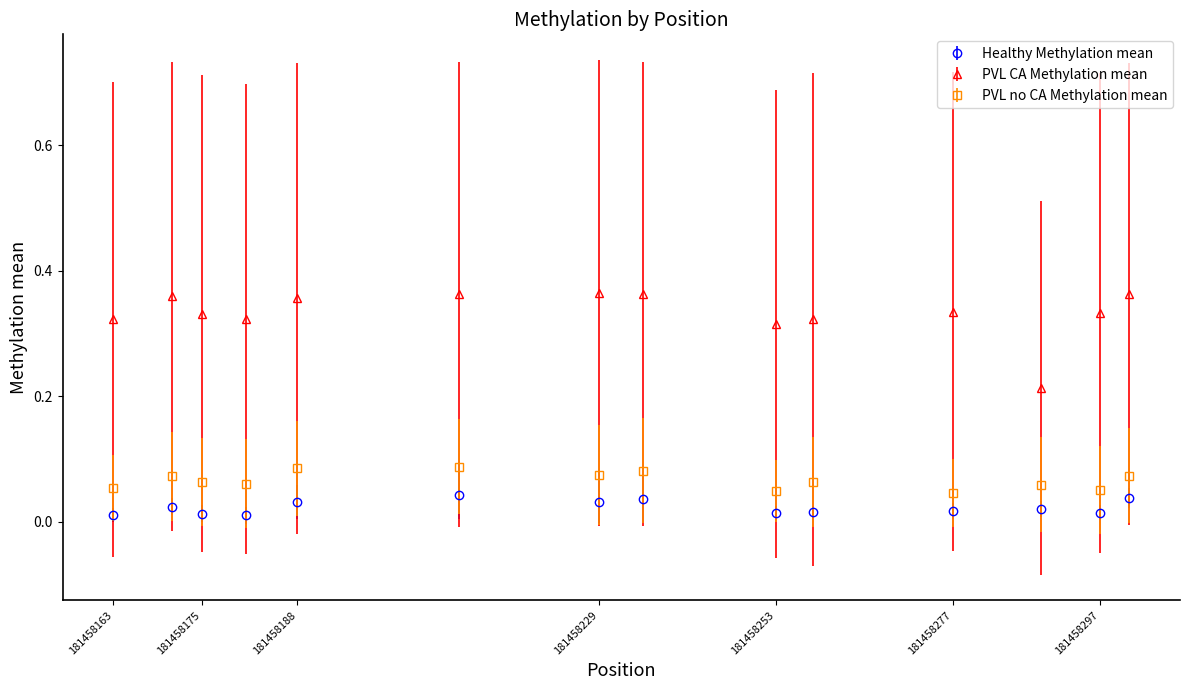

Which series has the largest range (max minus min)?

PVL CA Methylation mean